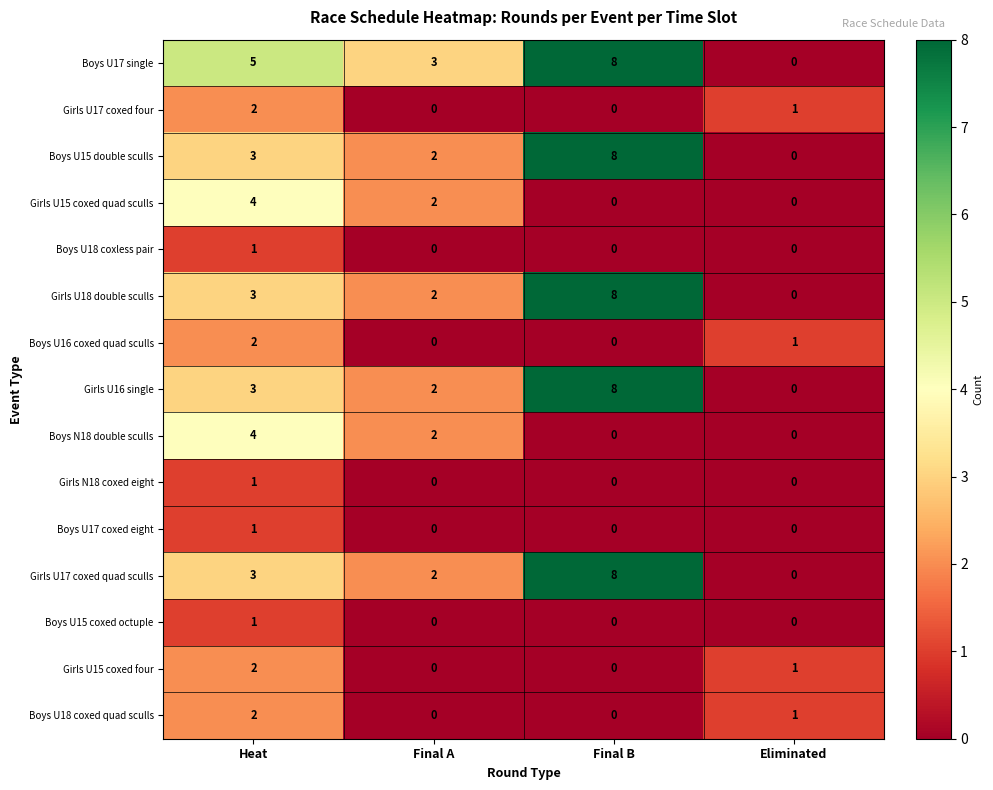

What is the maximum value shown in the chart?

8